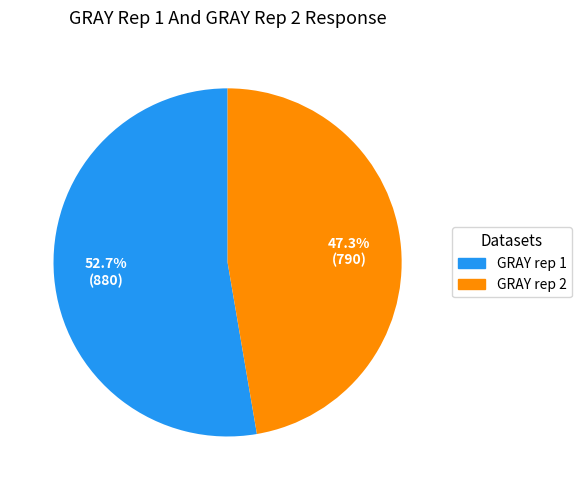

Rank the categories by value from highest to lowest.

GRAY rep 1, GRAY rep 2